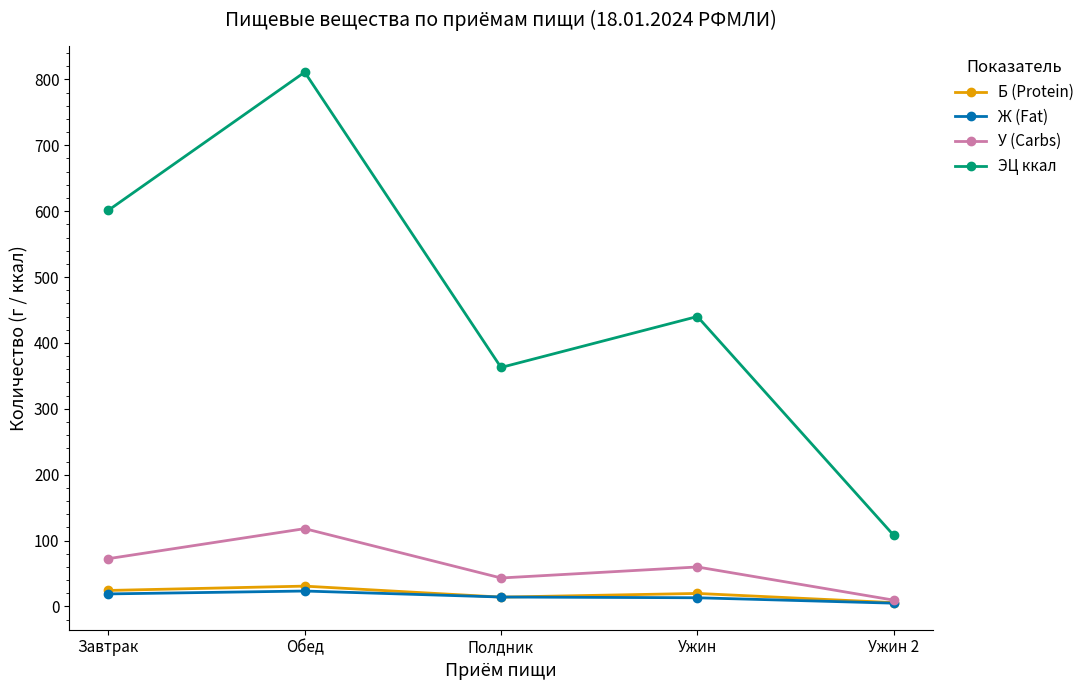

What position from the left is Обед?

2